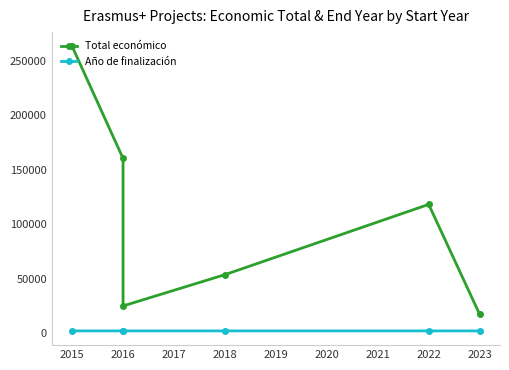

Which series has the largest total across all categories?

Total económico